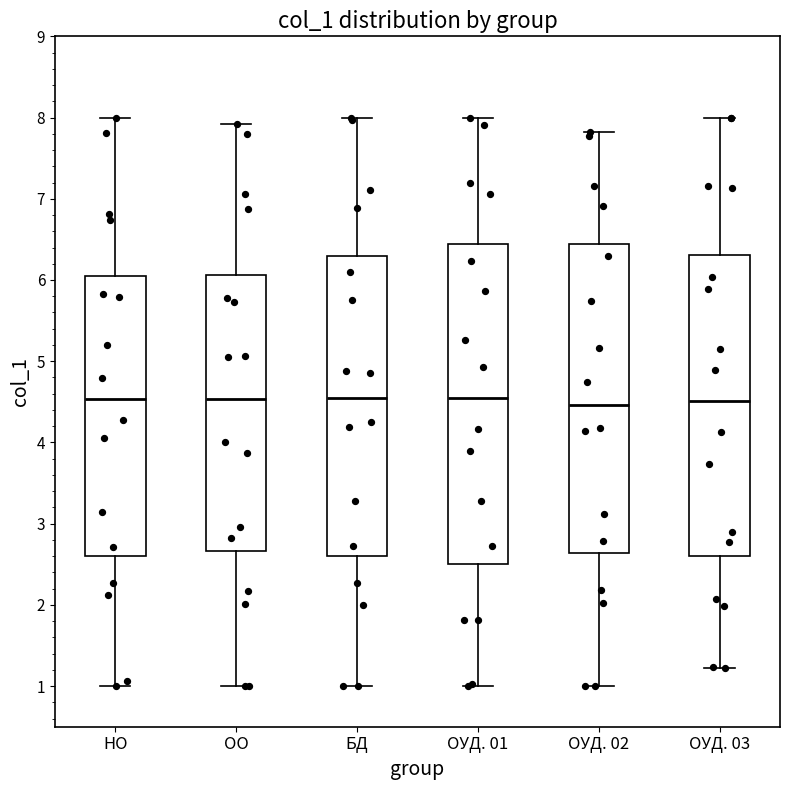

Reading left to right, read every box against the y-axis: the position of its median line, the range the box covers, and the ends of its whiskers. The values are not printed on the chart, so give them approximately, as read against the axis.

НО: median 4.5, box 2.6 to 6.1, whiskers 1.0 to 8.0
ОО: median 4.5, box 2.7 to 6.1, whiskers 1.0 to 7.9
БД: median 4.6, box 2.6 to 6.3, whiskers 1.0 to 8.0
ОУД. 01: median 4.5, box 2.5 to 6.4, whiskers 1.0 to 8.0
ОУД. 02: median 4.5, box 2.6 to 6.4, whiskers 1.0 to 7.8
ОУД. 03: median 4.5, box 2.6 to 6.3, whiskers 1.2 to 8.0